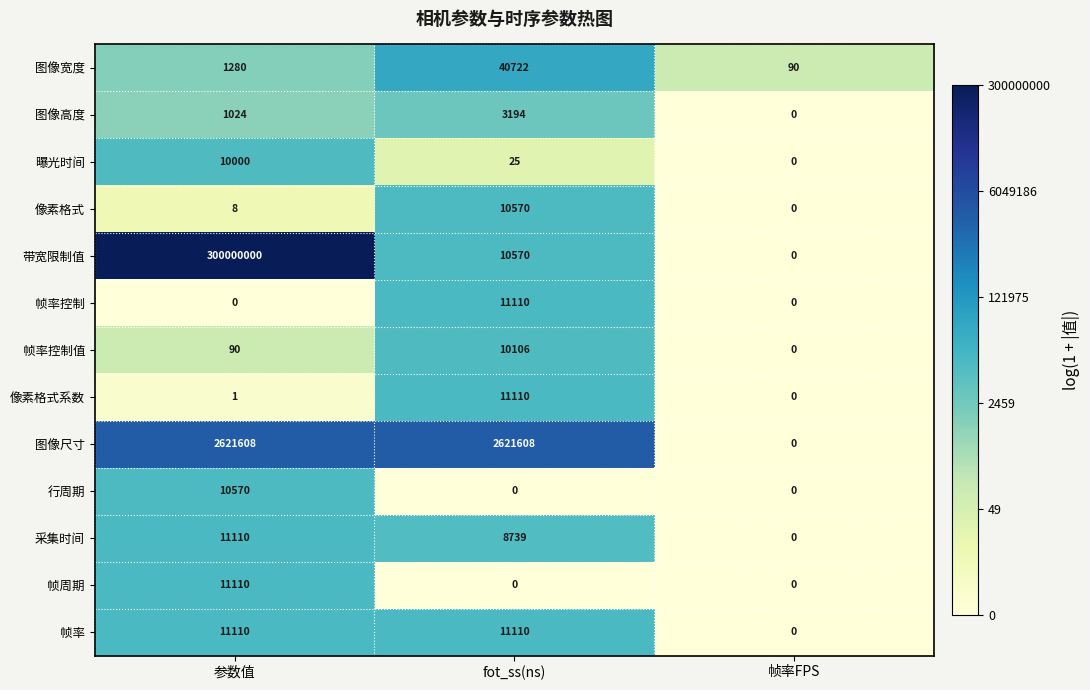

Is the value of 行周期 at 帧率FPS greater than the value of 像素格式 at 参数值?

No